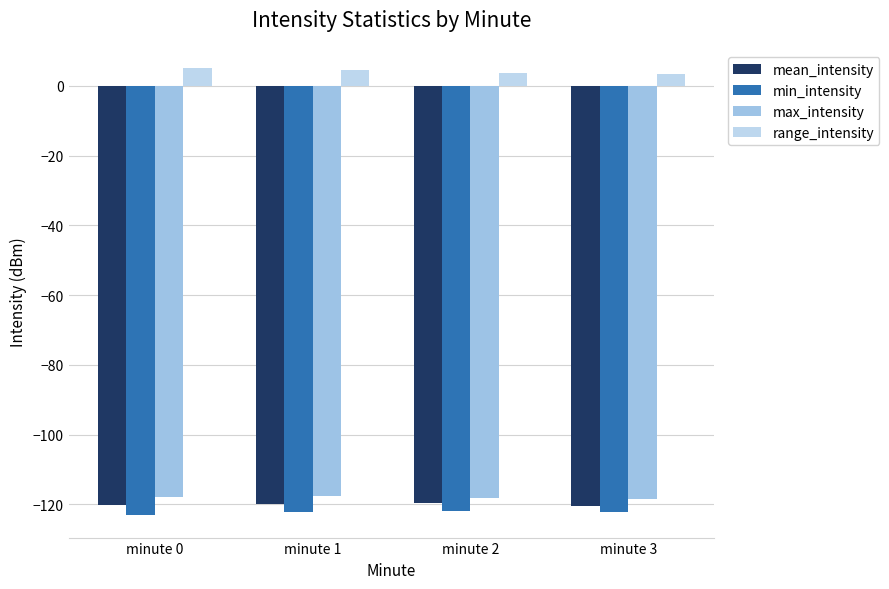

Rank the series at minute 0 from highest to lowest value.

range_intensity, max_intensity, mean_intensity, min_intensity